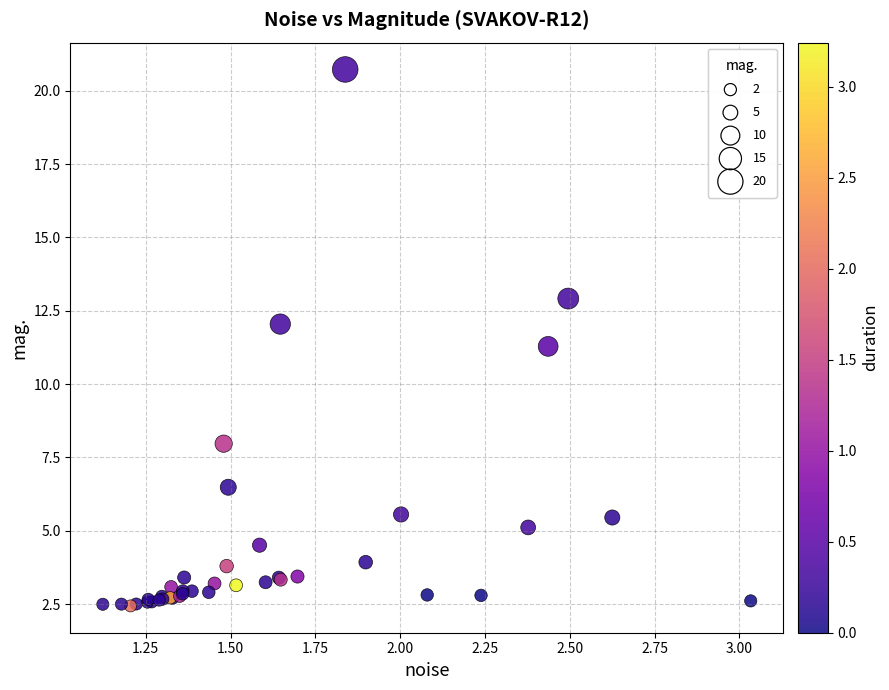

What Y value in the scatter plot is closest to 11?

11.3